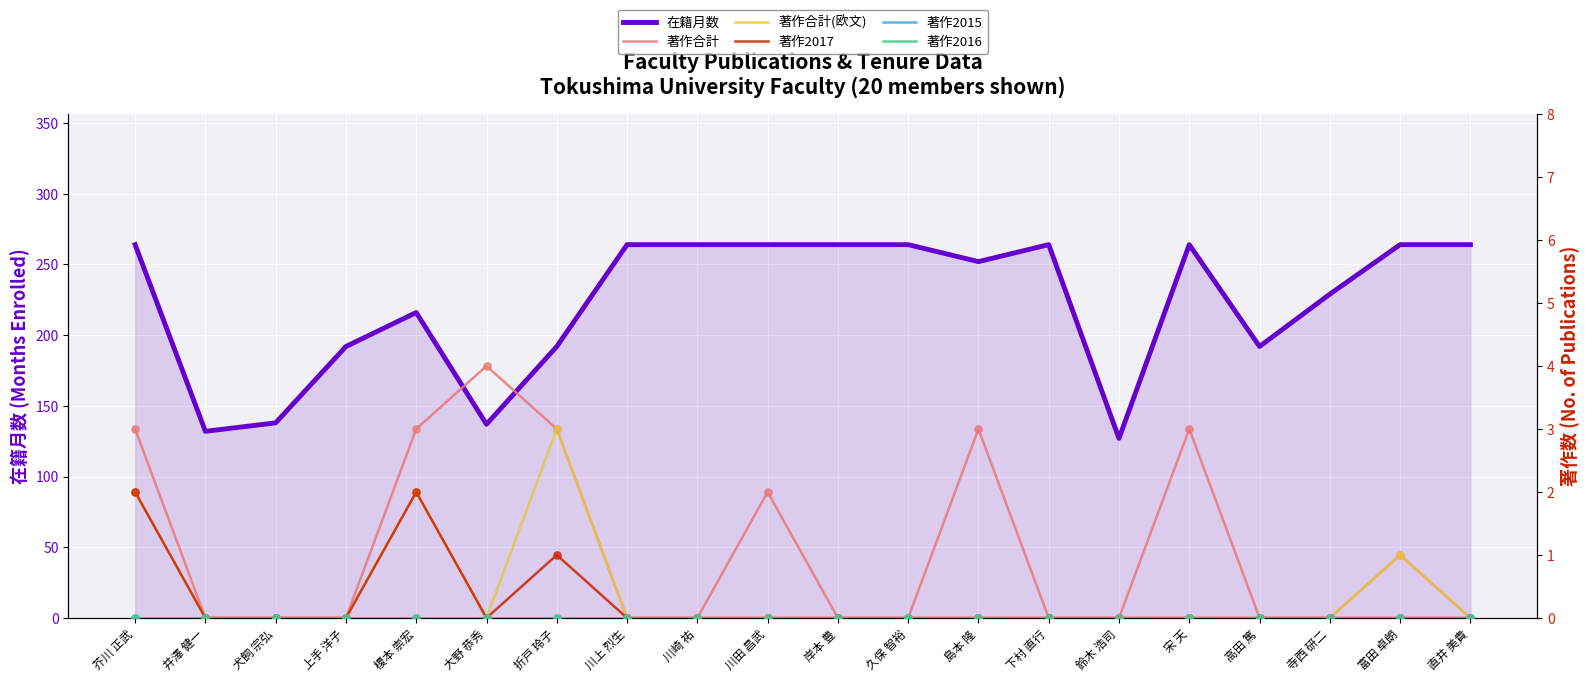

What is the total value across all series at 高田 篤?

192